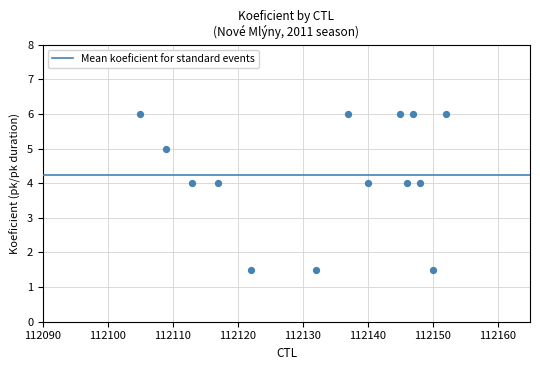

What is the range of Y values (max minus min)?

4.5